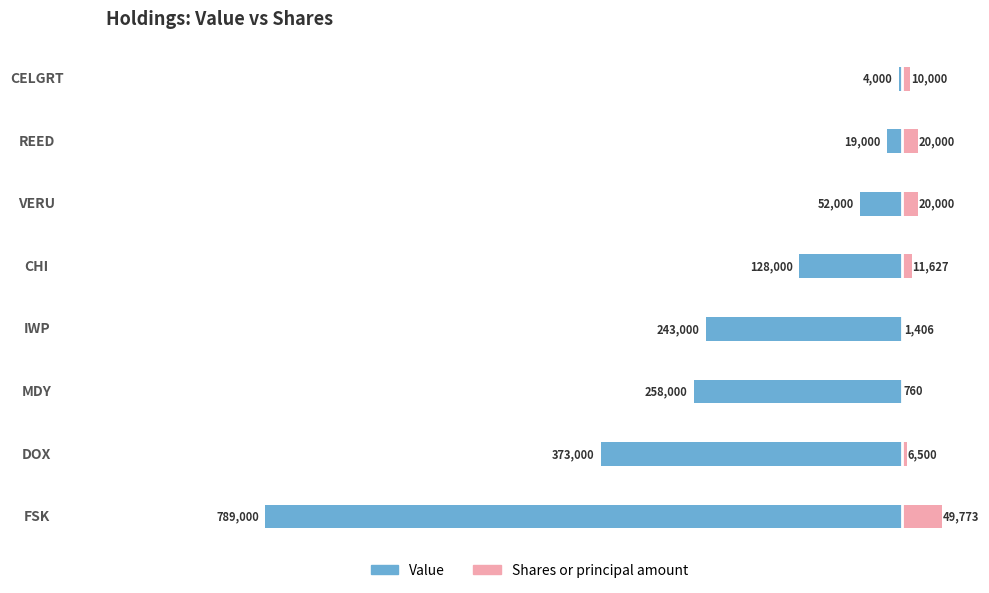

How many data points in Value are above -128000?

3